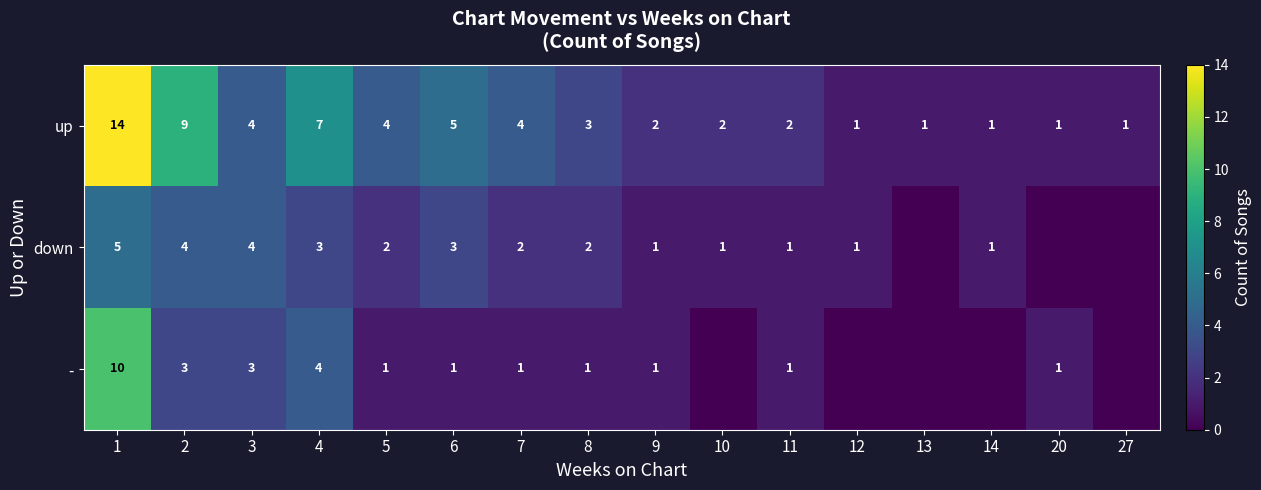

Is it true that - equals 5 at 3?

False